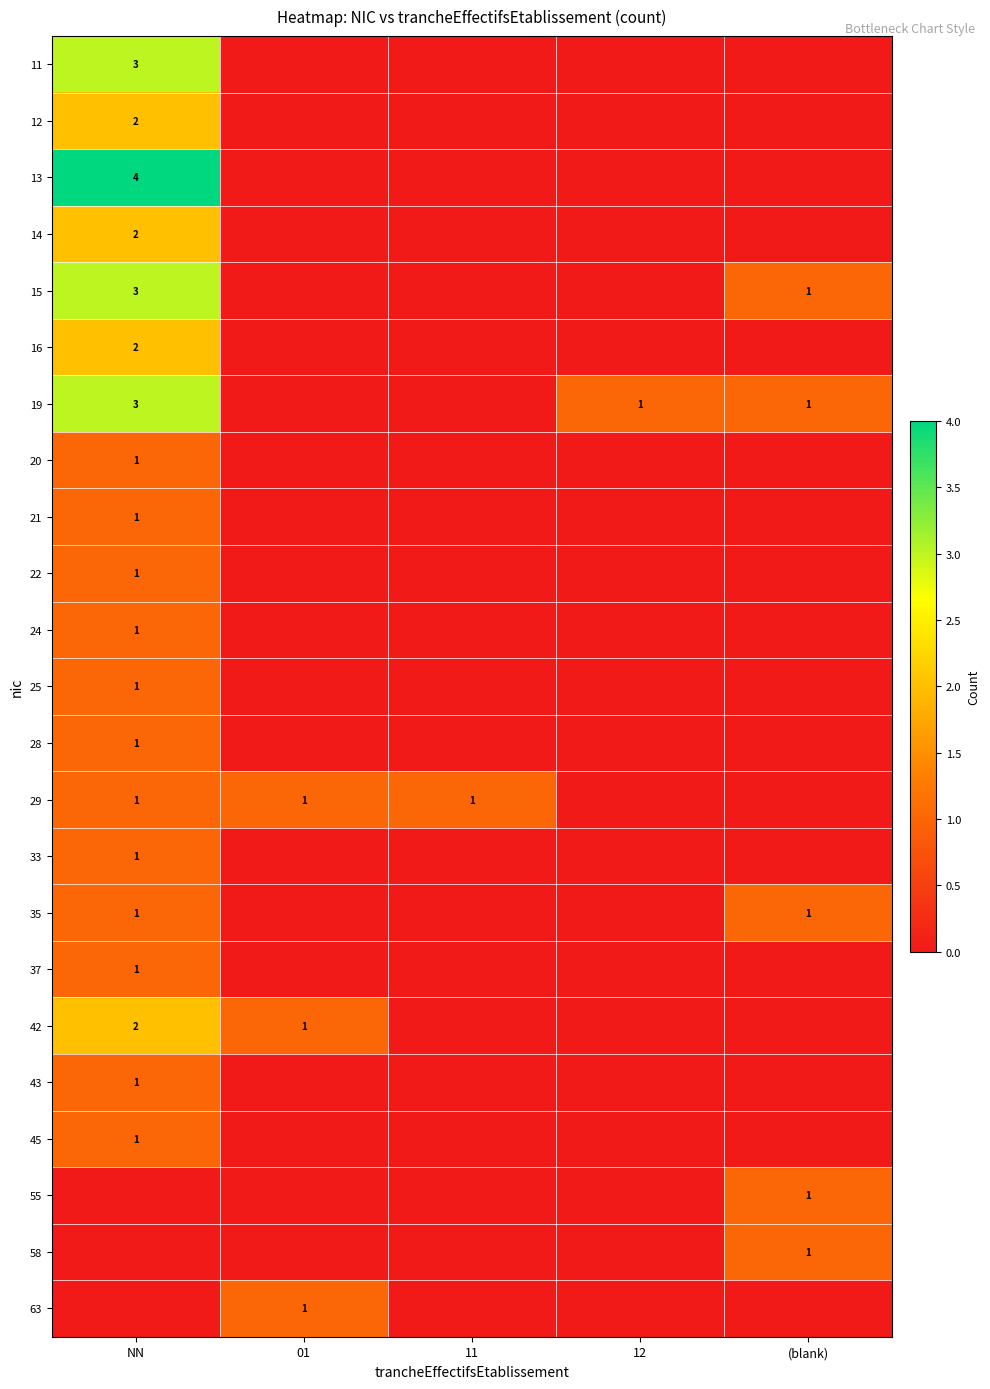

Is it true that 55 equals 2 at (blank)?

False